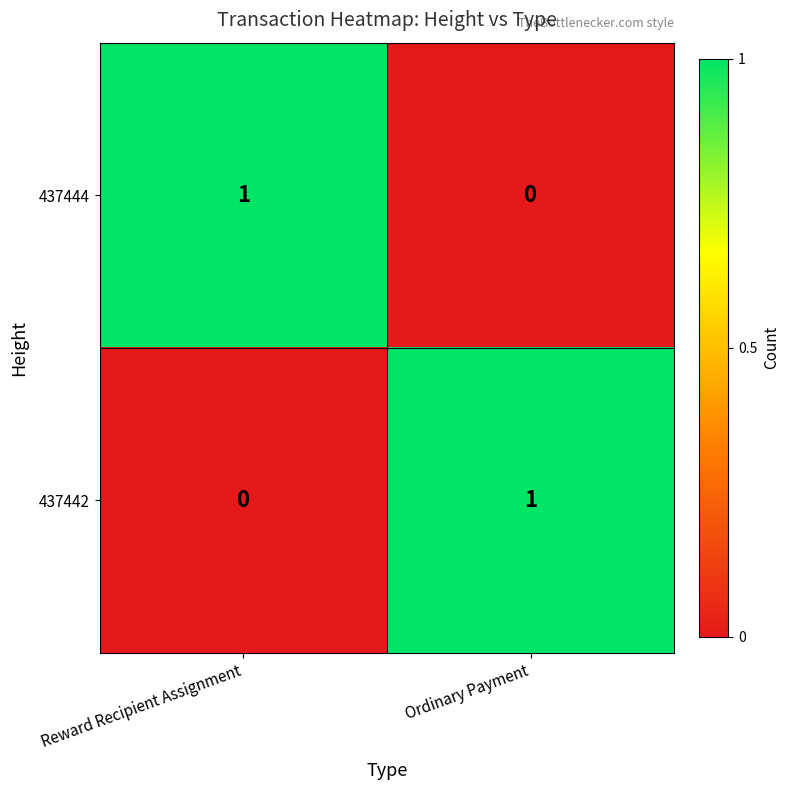

Reading left to right, what are all the values shown in this chart?

437444: Reward Recipient Assignment=1	Ordinary Payment=0
437442: Reward Recipient Assignment=0	Ordinary Payment=1